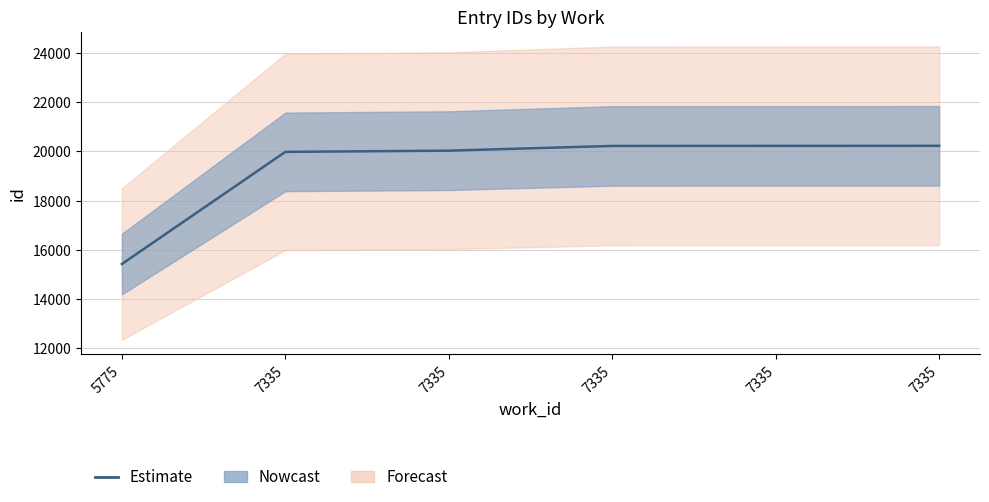

What is the ratio of the value at 7335 to the value at 7335?

1.0